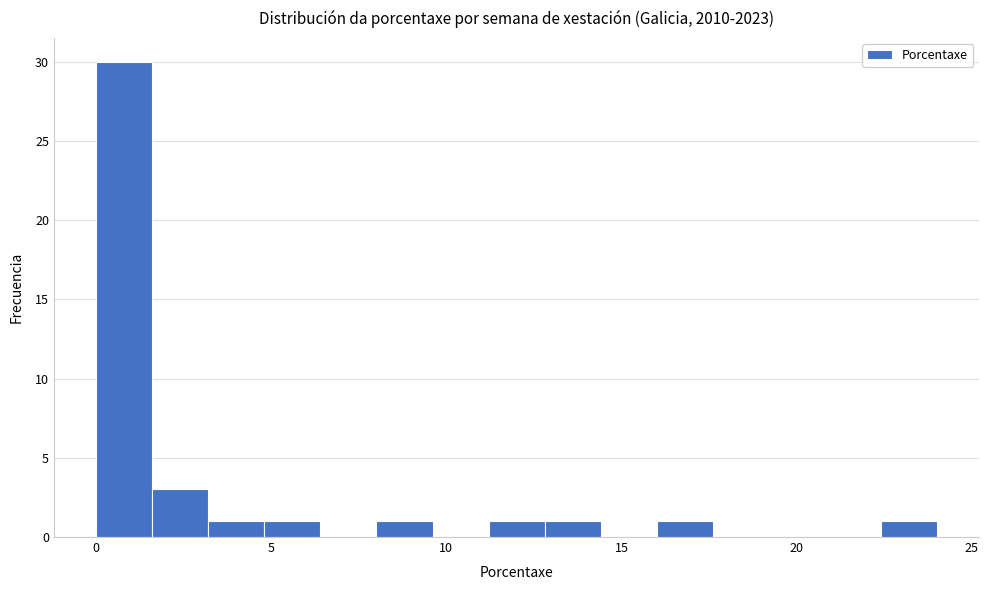

Around what value on the x-axis is the tallest bar? Give the approximate position of its centre, as read against the axis.

1.0